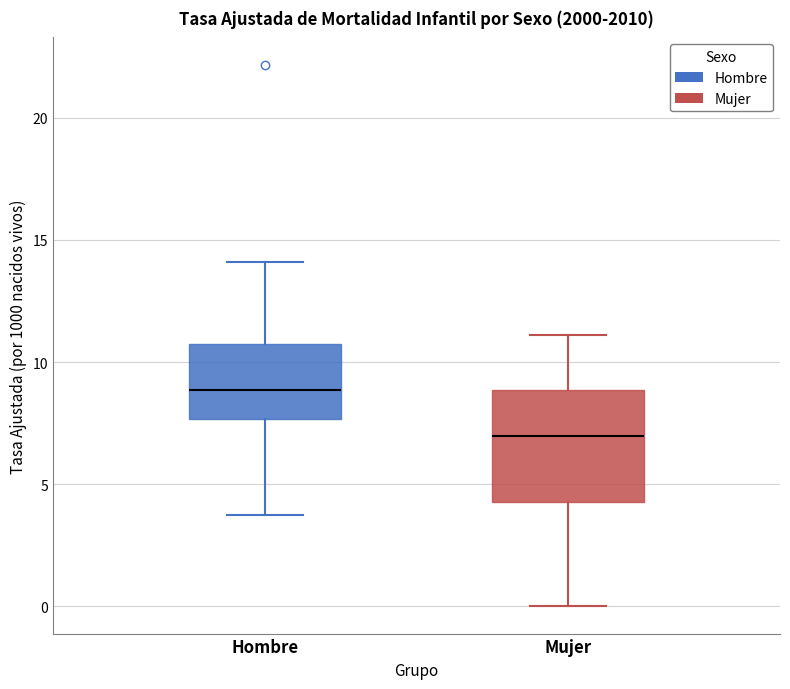

Reading left to right, transcribe this box plot: for each box, give where its median line is, the range the box spans, and where its two whiskers end, as read against the y-axis. The values are not printed on the chart, so give them approximately, as read against the axis.

Hombre: median 9.0, box 7.5 to 10.5, whiskers 4.0 to 14.0
Mujer: median 7.0, box 4.5 to 9.0, whiskers 0.0 to 11.0